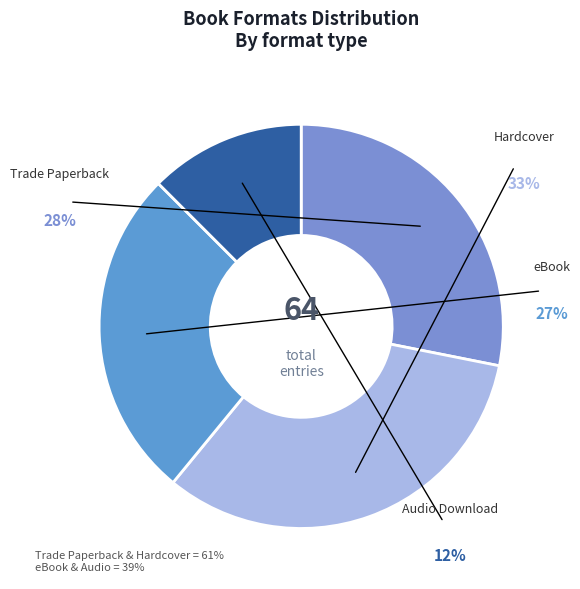

To the nearest percent, what is the average slice percentage?

25%